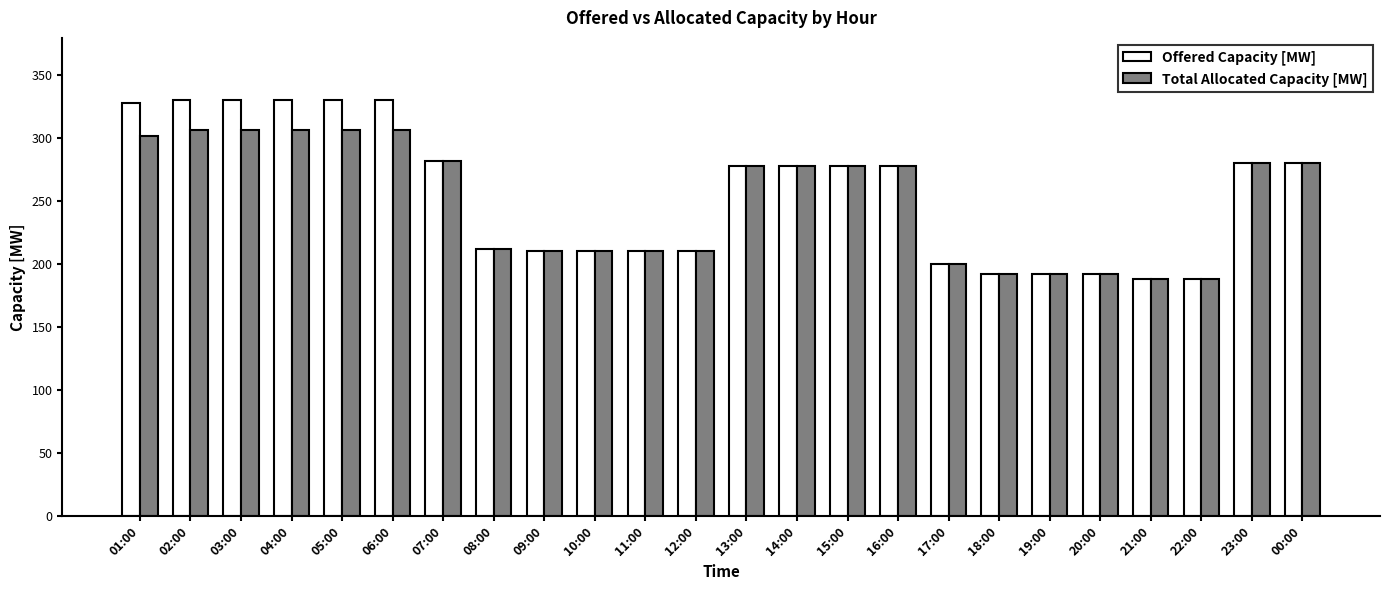

What is the label of the 12th bar from the left?

12:00